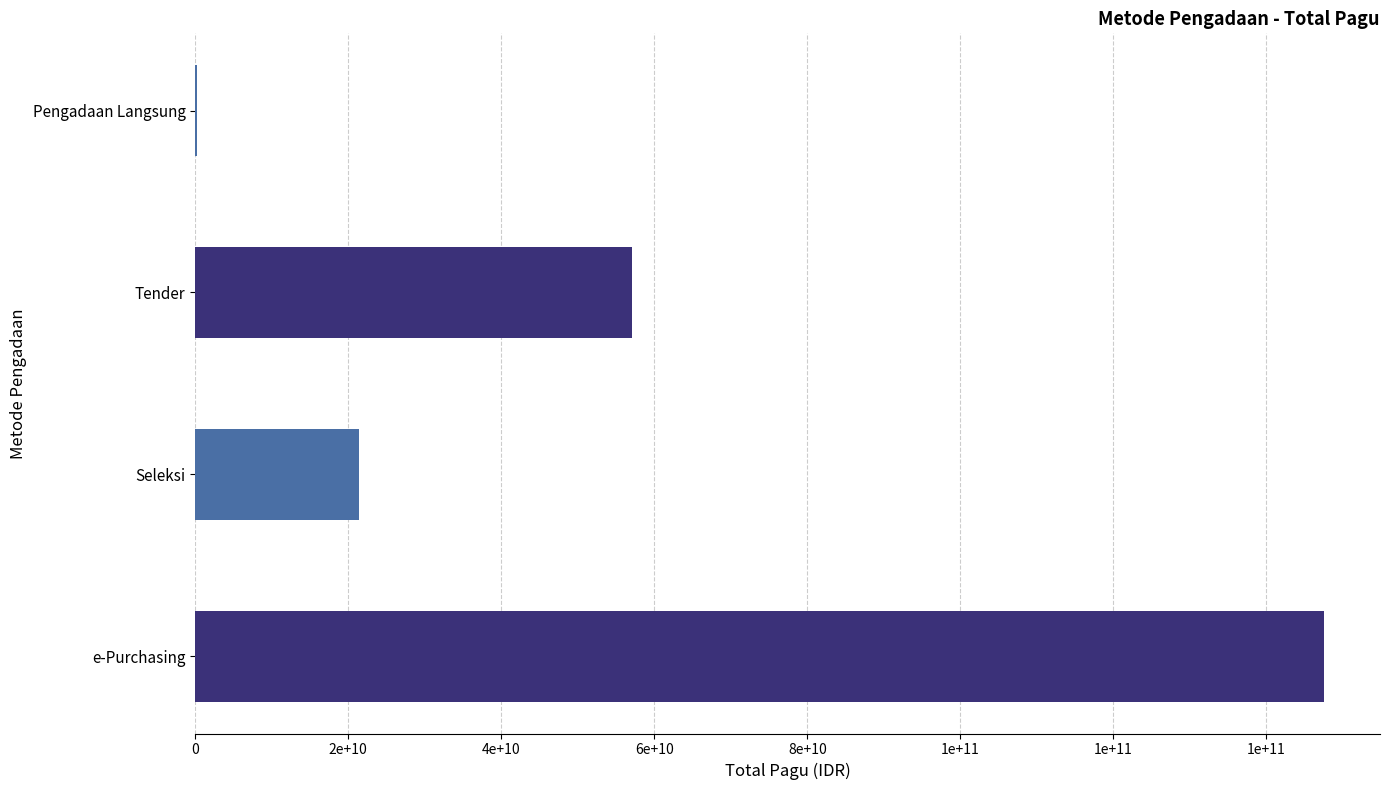

Are the bars horizontal?

Yes